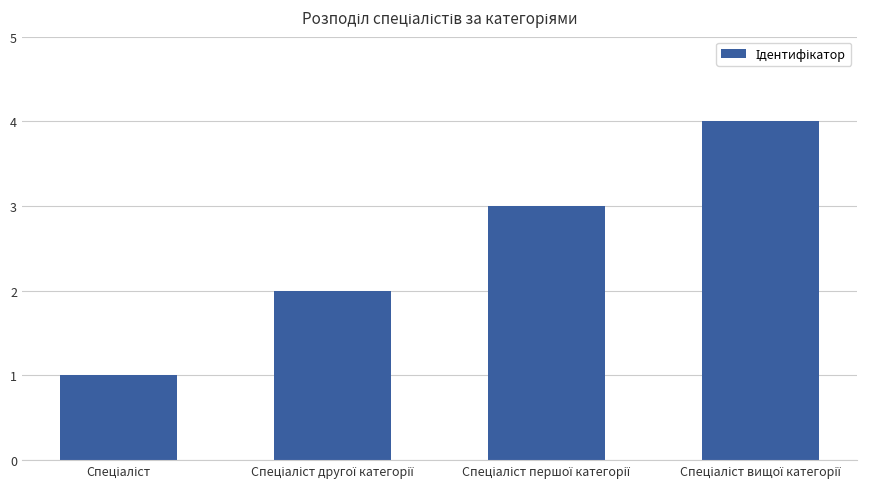

What is the sum of all values?

10